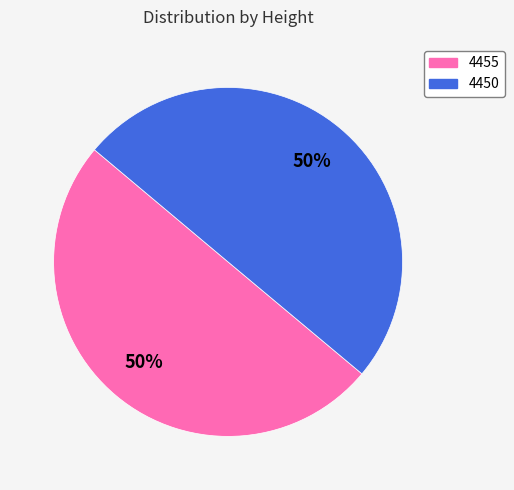

Is it true that 4450 is 40% of the pie?

False